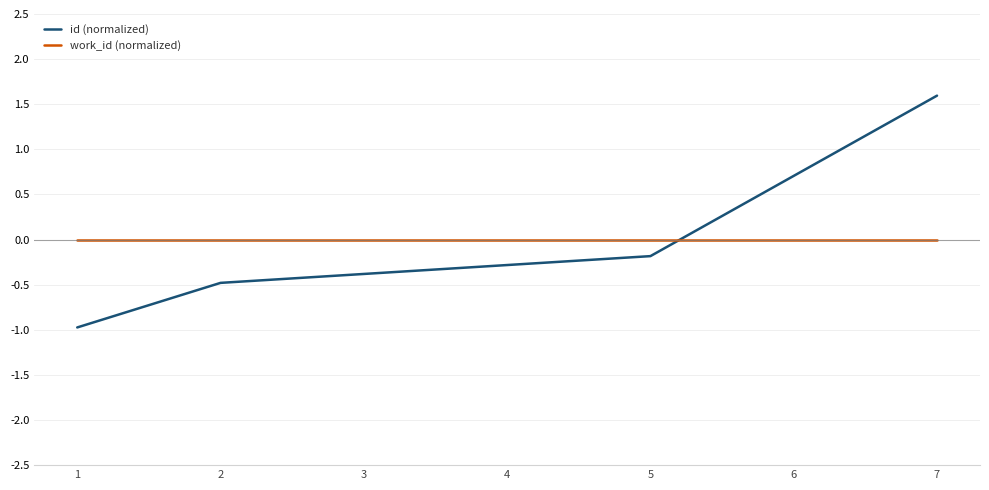

The id (normalized) series shows -0.2 at 5. True or false?

True